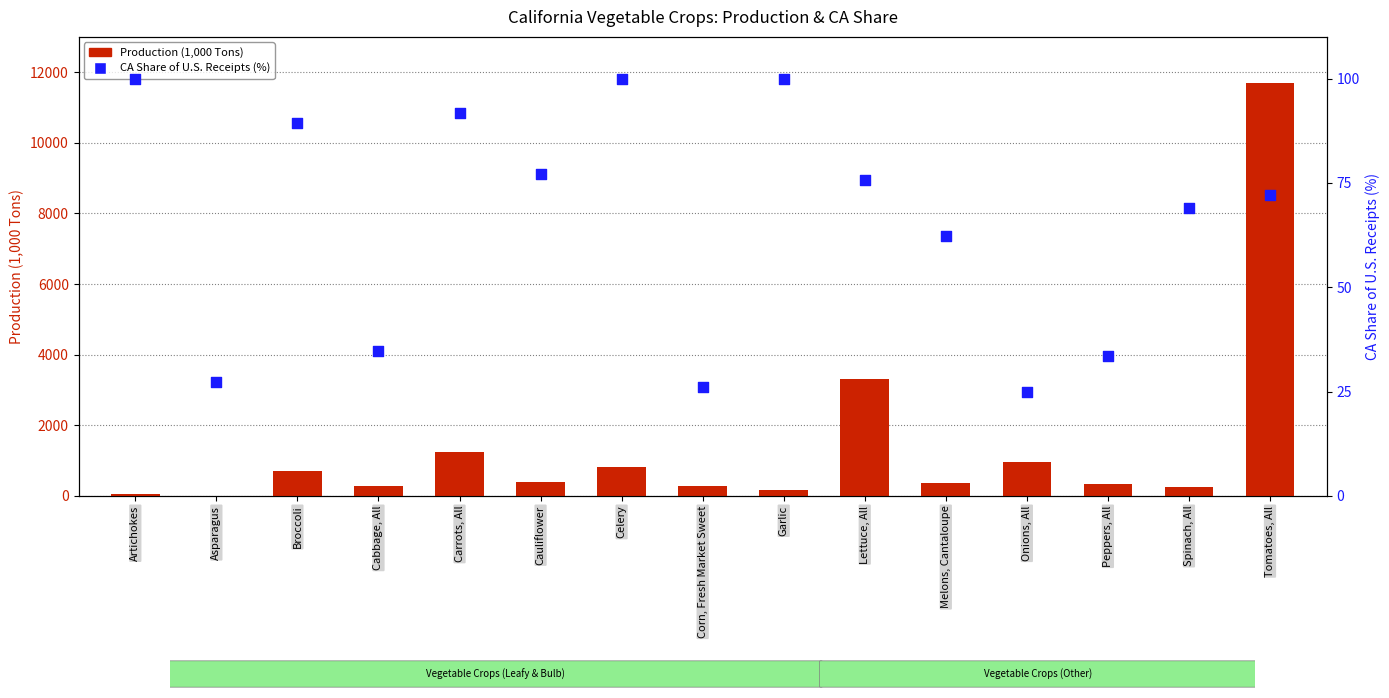

What are all the series names shown in the legend?

Production (1000 Tons), CA Share of U.S. Receipts (%)